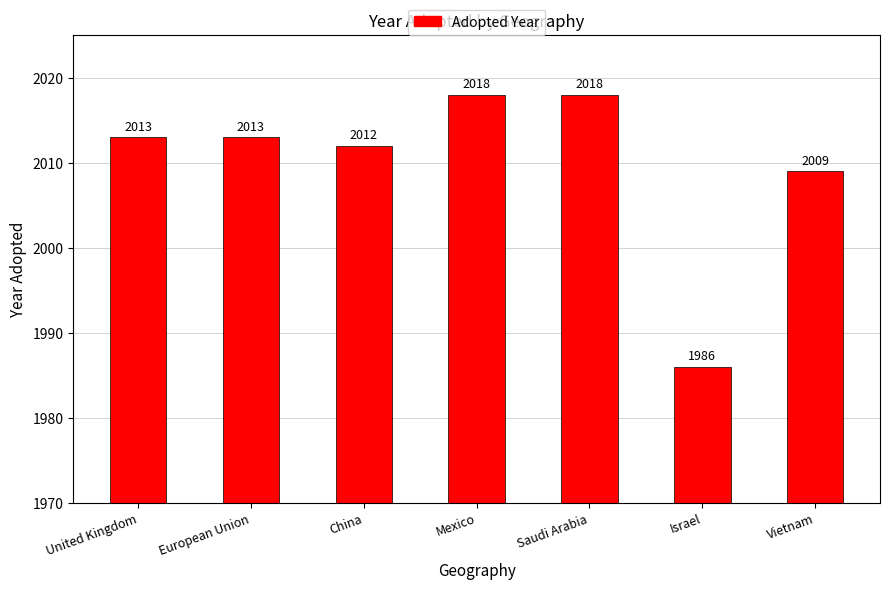

Reading left to right, extract all data points from this chart.

2013	2013	2012	2018	2018	1986	2009